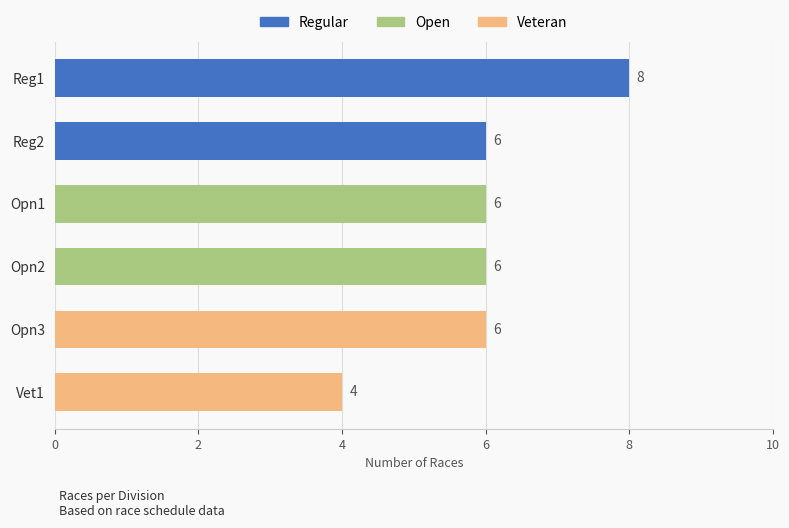

Reading top to bottom, list all the values displayed in this chart.

Reg1=8	Reg2=6	Opn1=6	Opn2=6	Opn3=6	Vet1=4